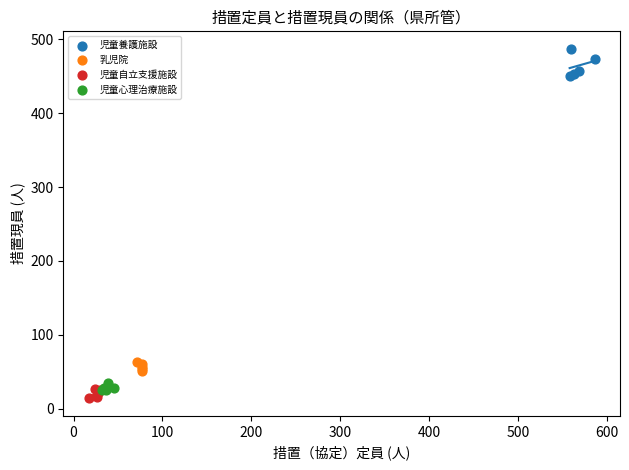

Which series reaches the maximum Y coordinate?

児童養護施設